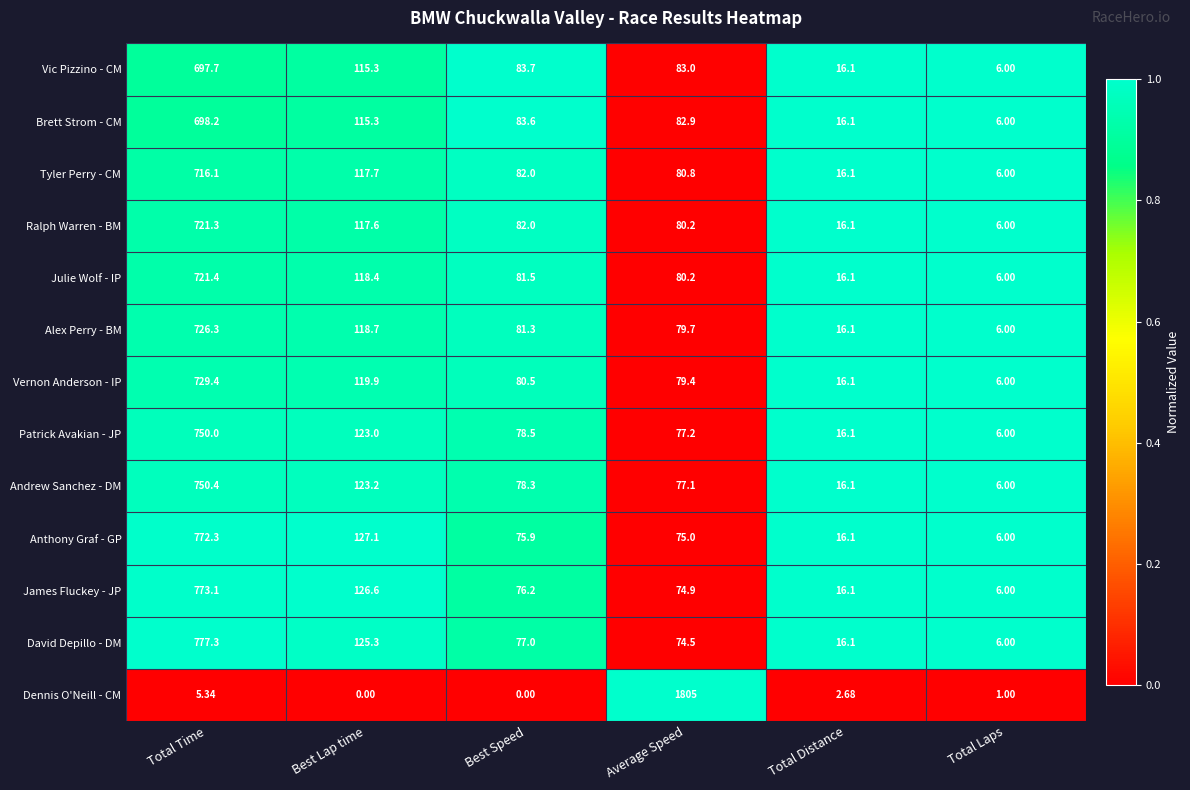

Which series has the largest total across all categories?

Dennis O'Neill - CM